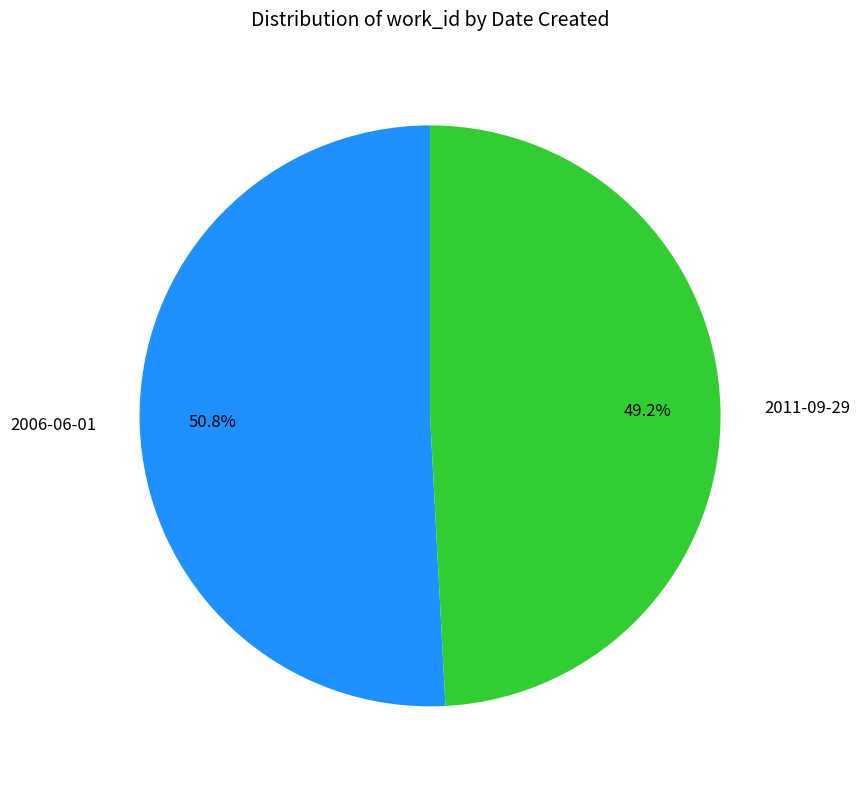

To the nearest percent, what portion does 2006-06-01 represent?

51%